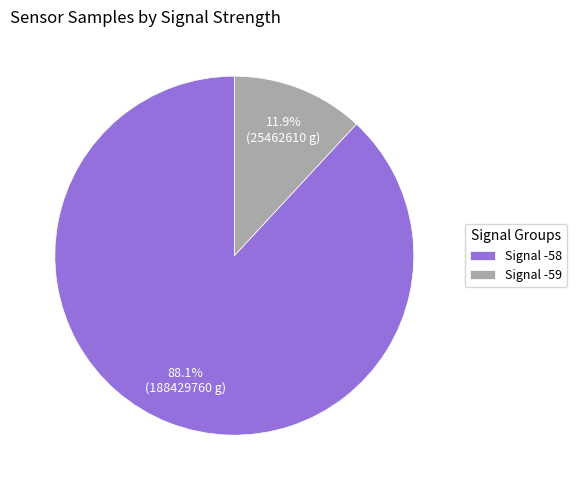

Between Signal -59 and Signal -58, which is larger?

Signal -58